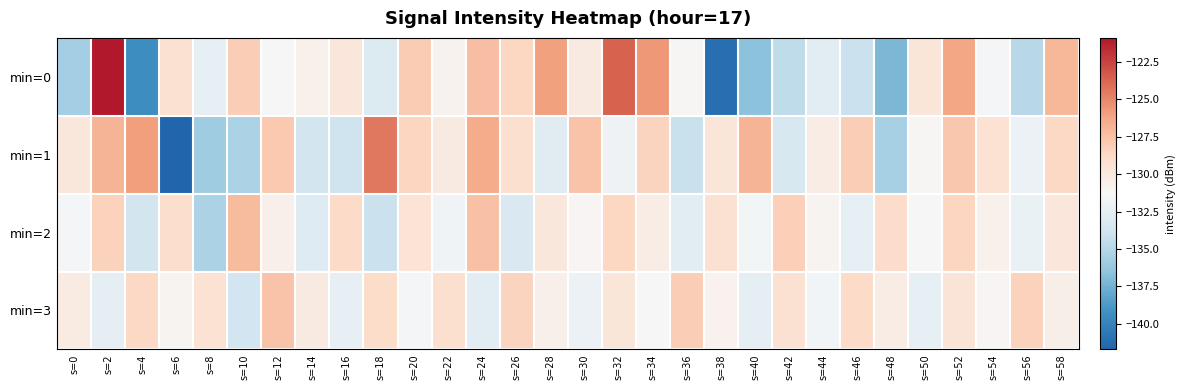

Which series has the largest range (max minus min)?

min=0